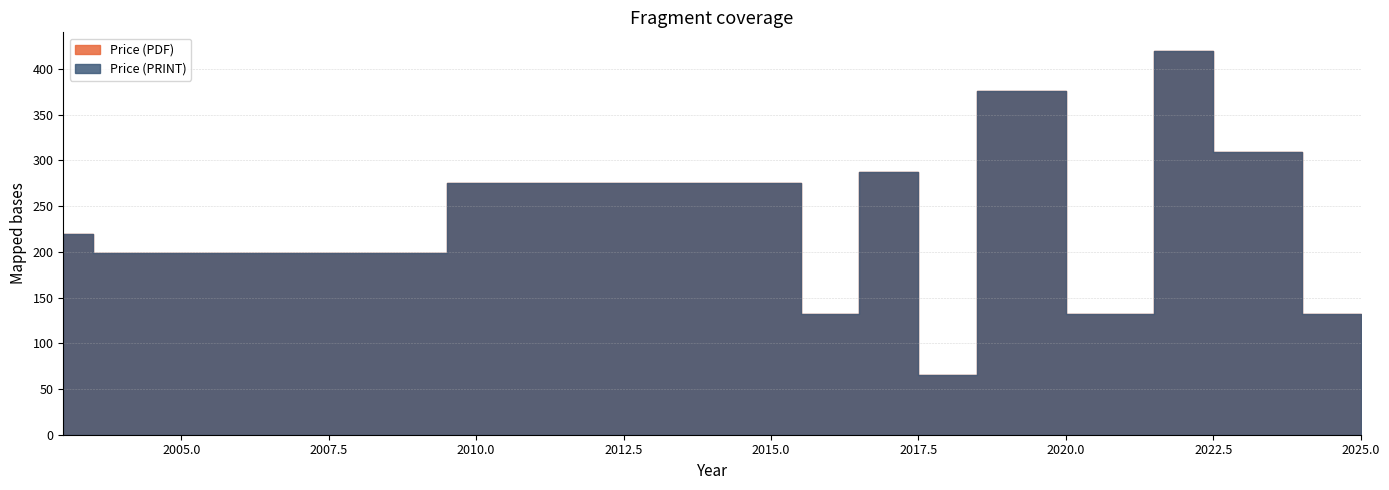

The Price (PRINT) series shows 91.3 at 2023. True or false?

False